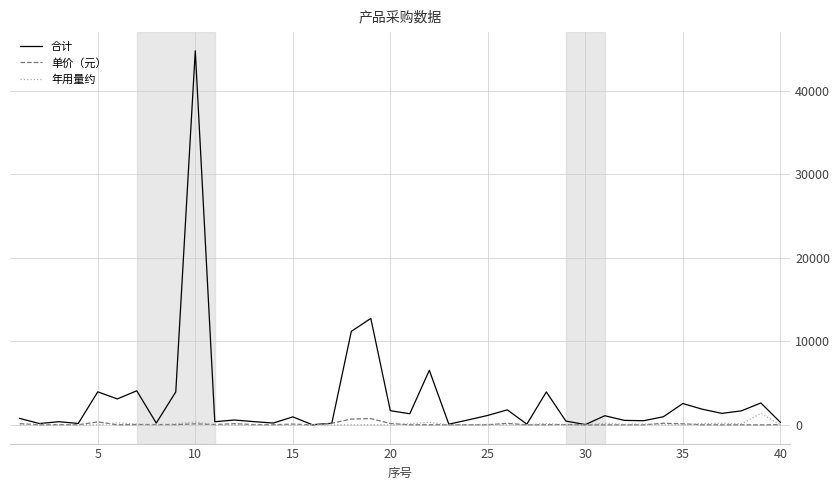

Which series has the largest range (max minus min)?

合计